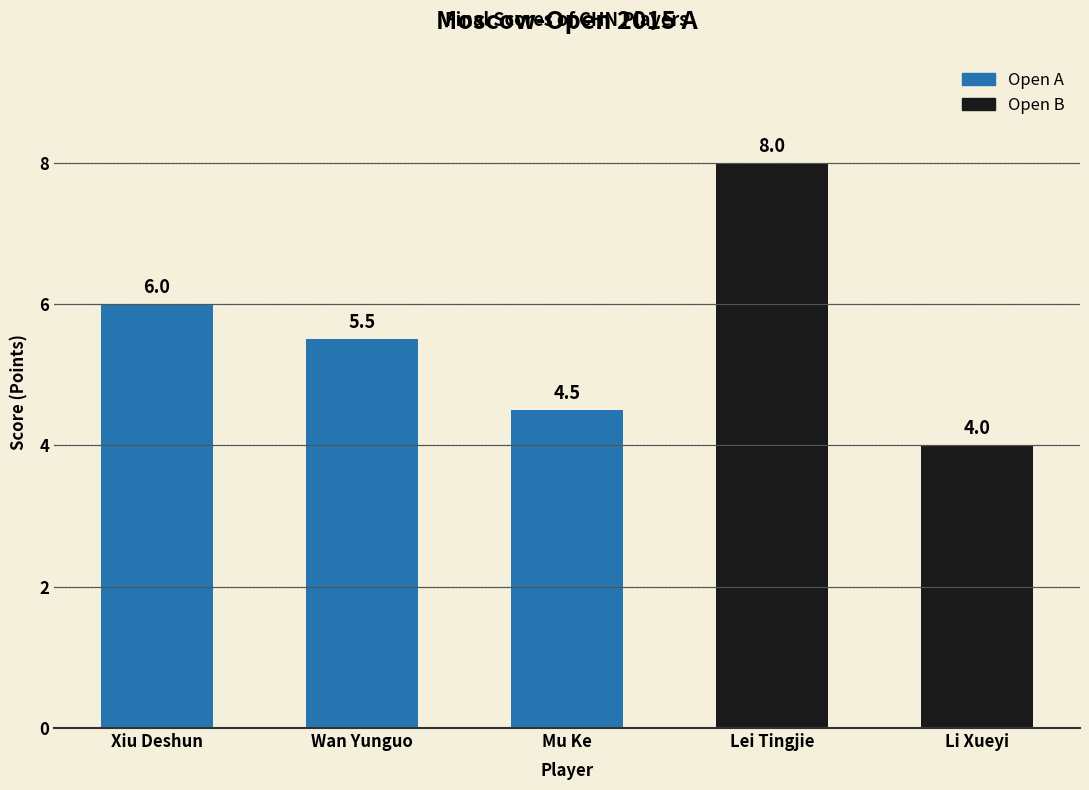

The value at Wan Yunguo is 7.8. True or false?

False